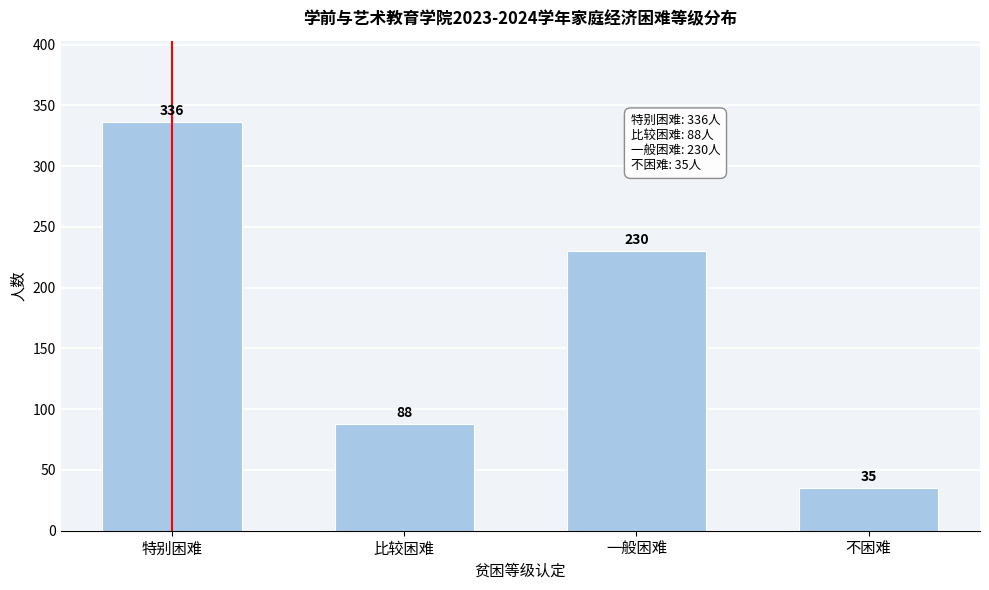

Reading left to right, what are all the values shown in this chart?

336	88	230	35